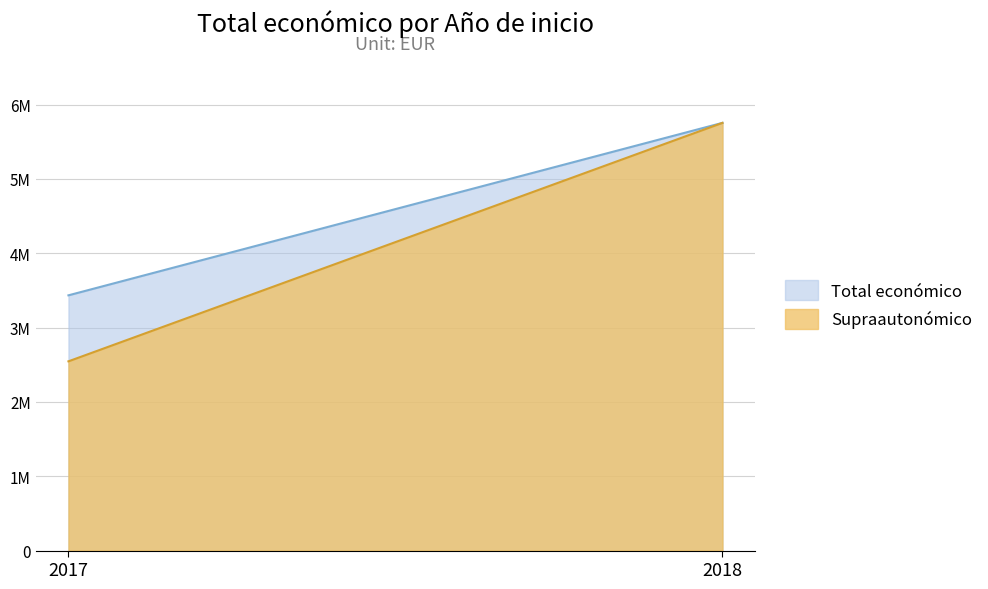

Which series has the largest total across all categories?

Total económico